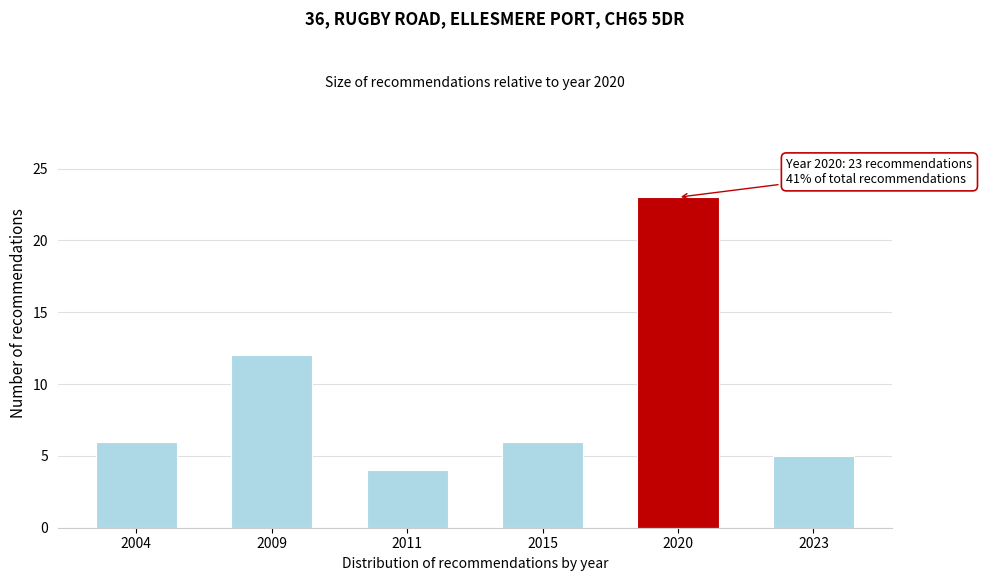

Reading left to right, what are all the values shown in this chart?

6	12	4	6	23	5